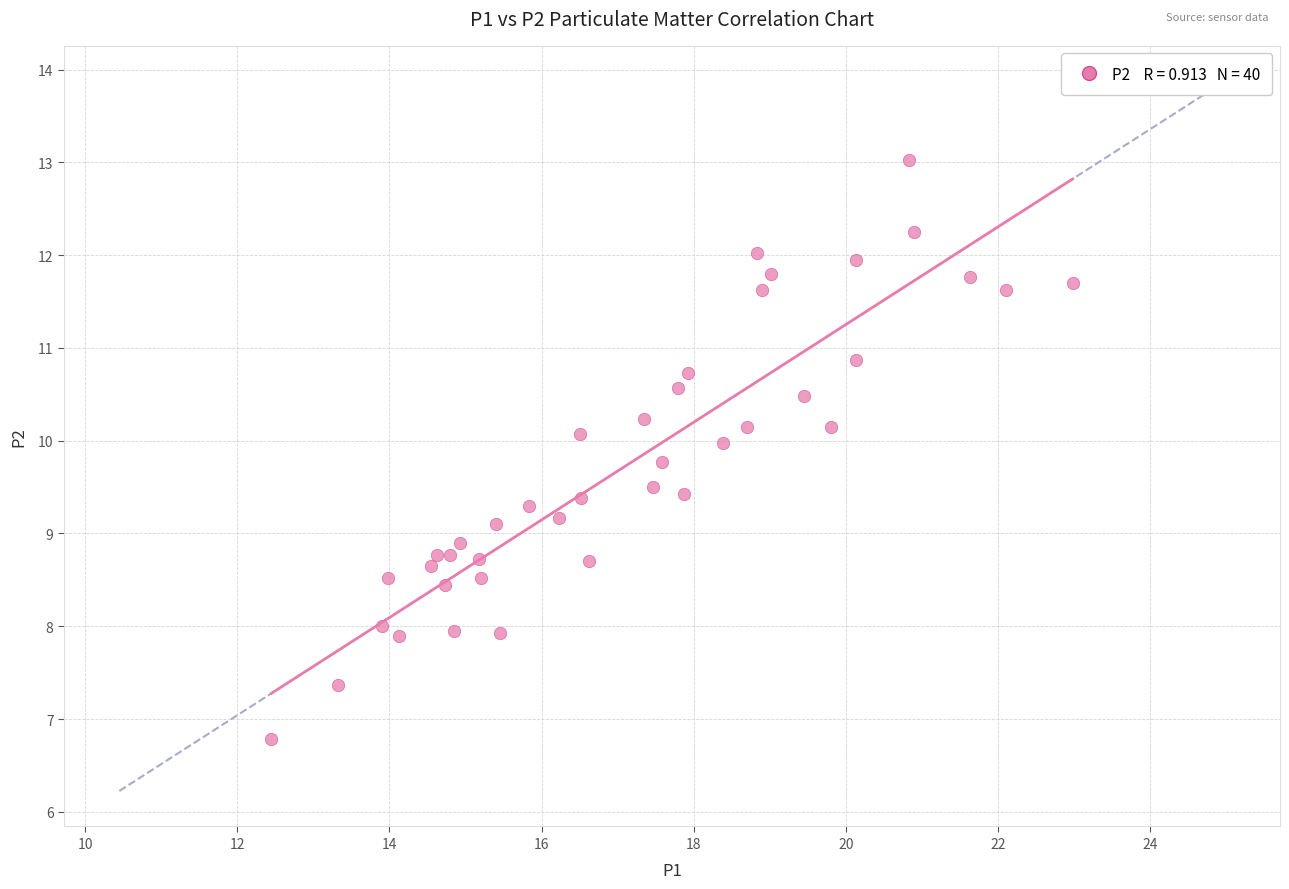

What is the range of X values (max minus min)?

10.5